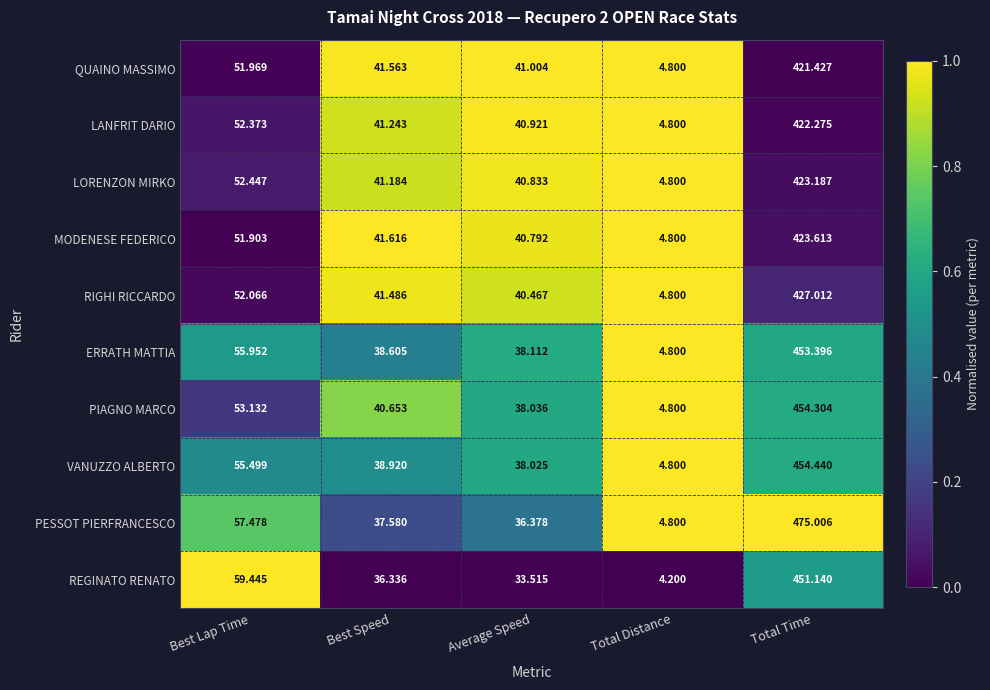

At which category does the chart reach its peak across all series?

Total Time